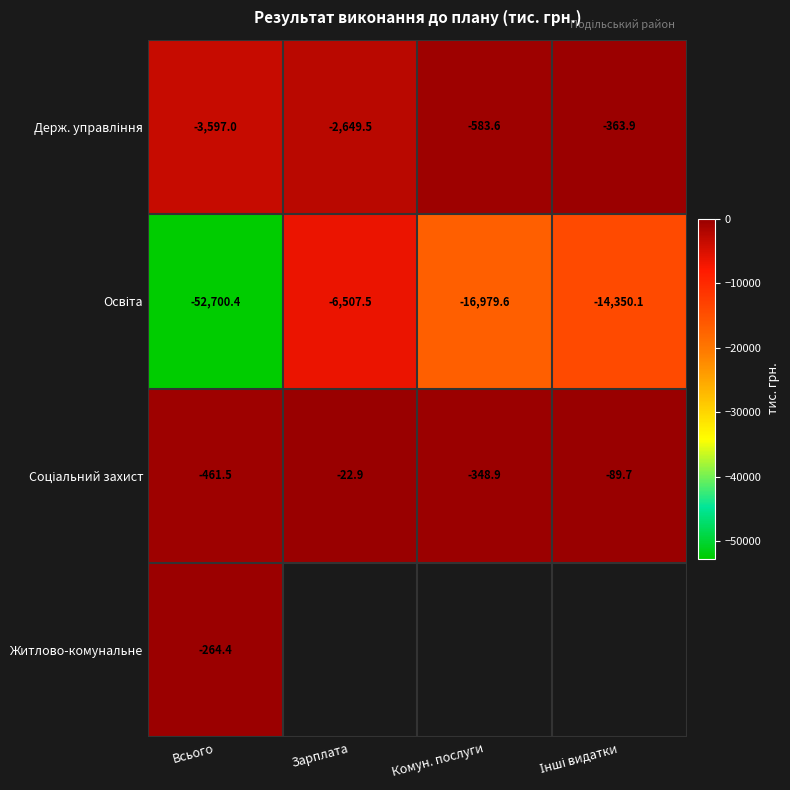

At which category is the sum across all series the highest?

Всього